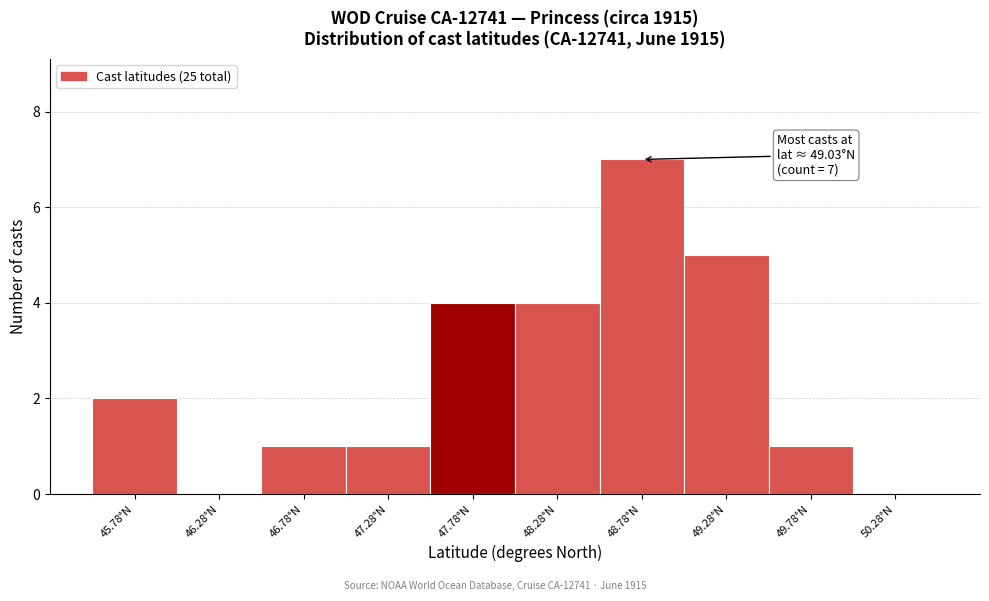

Reading left to right, list all the values displayed in this chart.

45.78°N=2	46.28°N=0	46.78°N=1	47.28°N=1	47.78°N=4	48.28°N=4	48.78°N=7	49.28°N=5	49.78°N=1	50.28°N=0